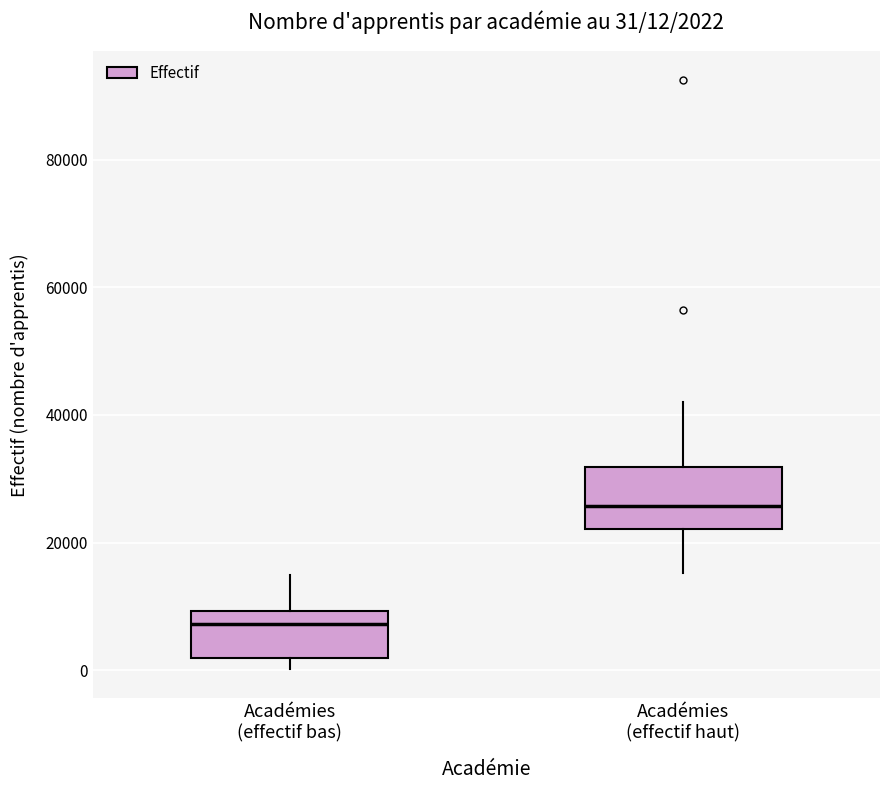

Which box is the tallest, from its lower edge to its upper edge?

Académies (effectif haut)